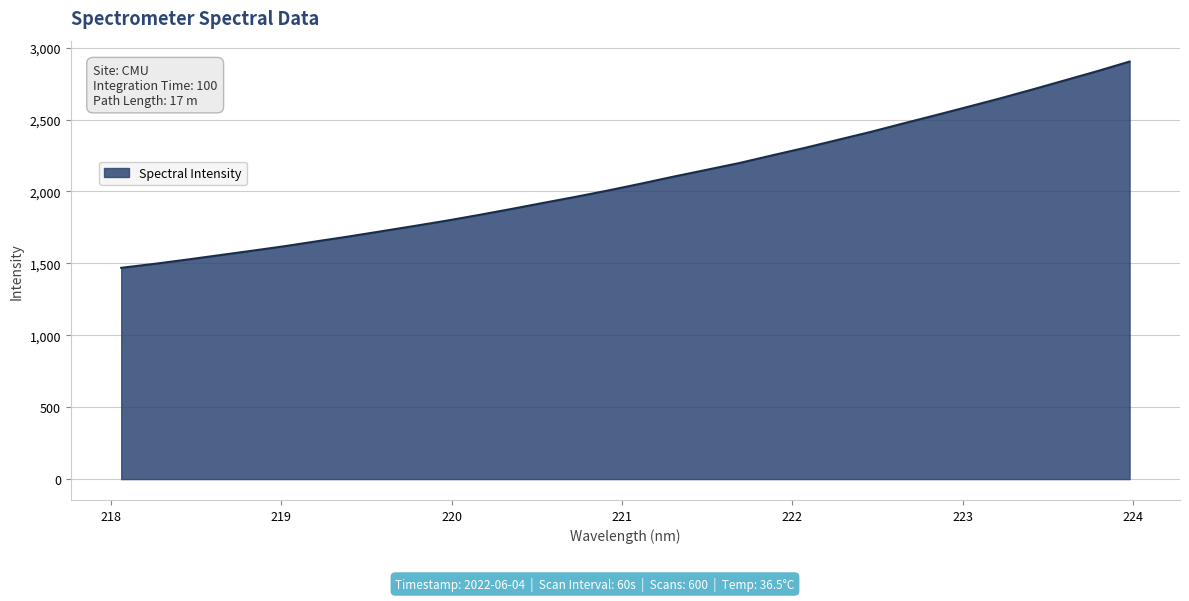

What is the minimum value shown in the chart?

1469.2